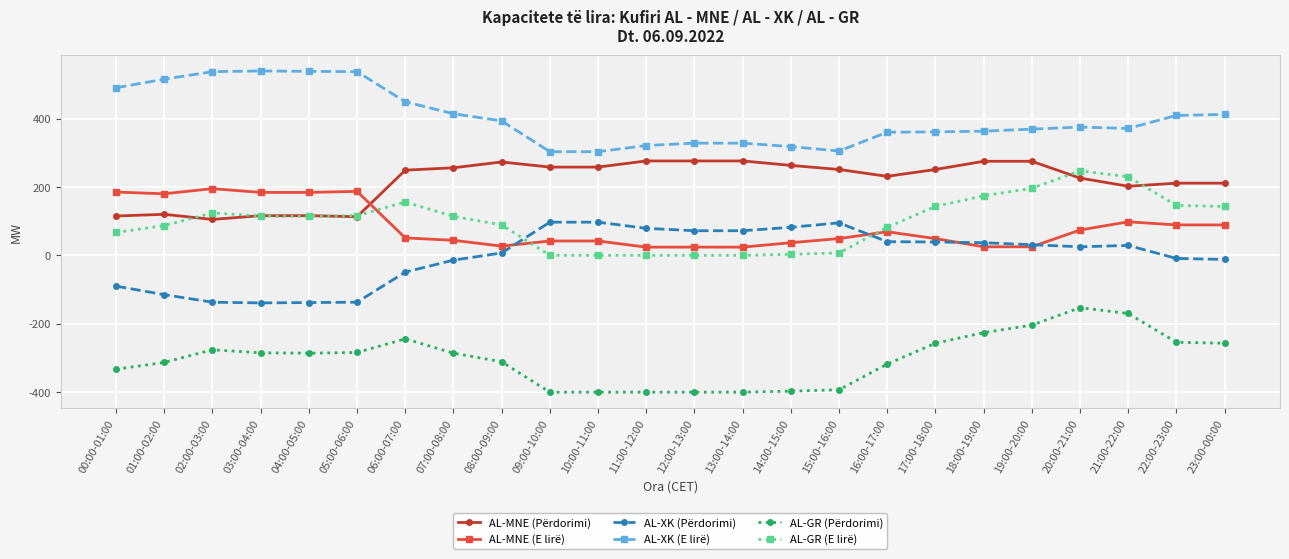

What is the label of the 5th point from the right?

19:00-20:00